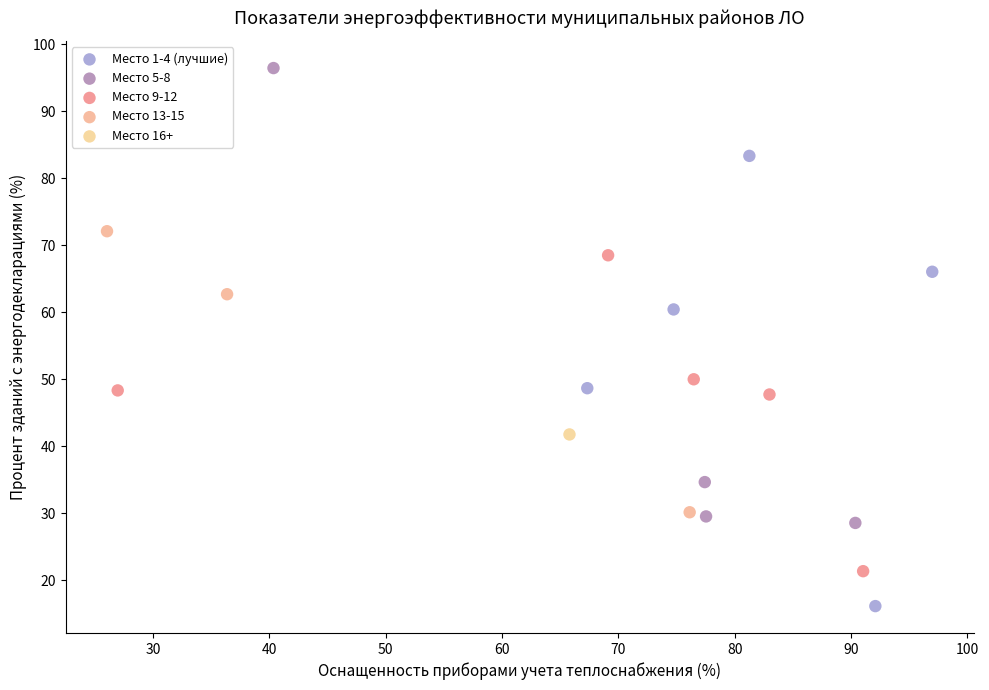

What are all the series names shown in the legend?

Место 1-4 (лучшие), Место 5-8, Место 9-12, Место 13-15, Место 16+